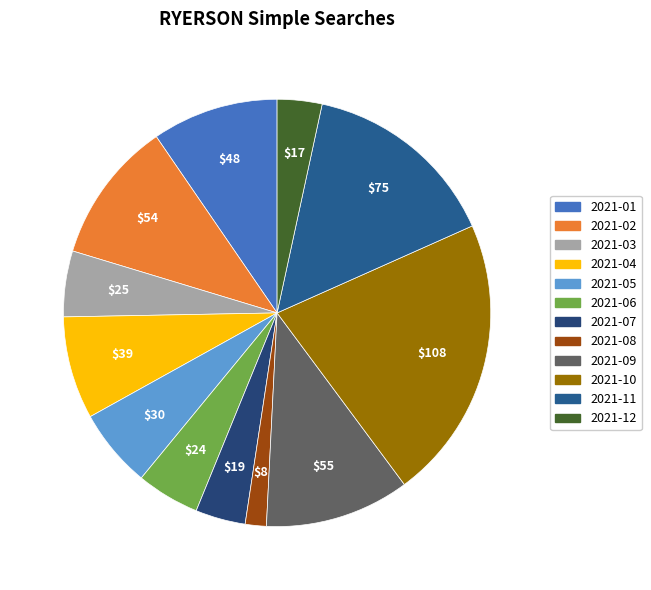

What portion of the pie excludes 2021-12?

96.6%